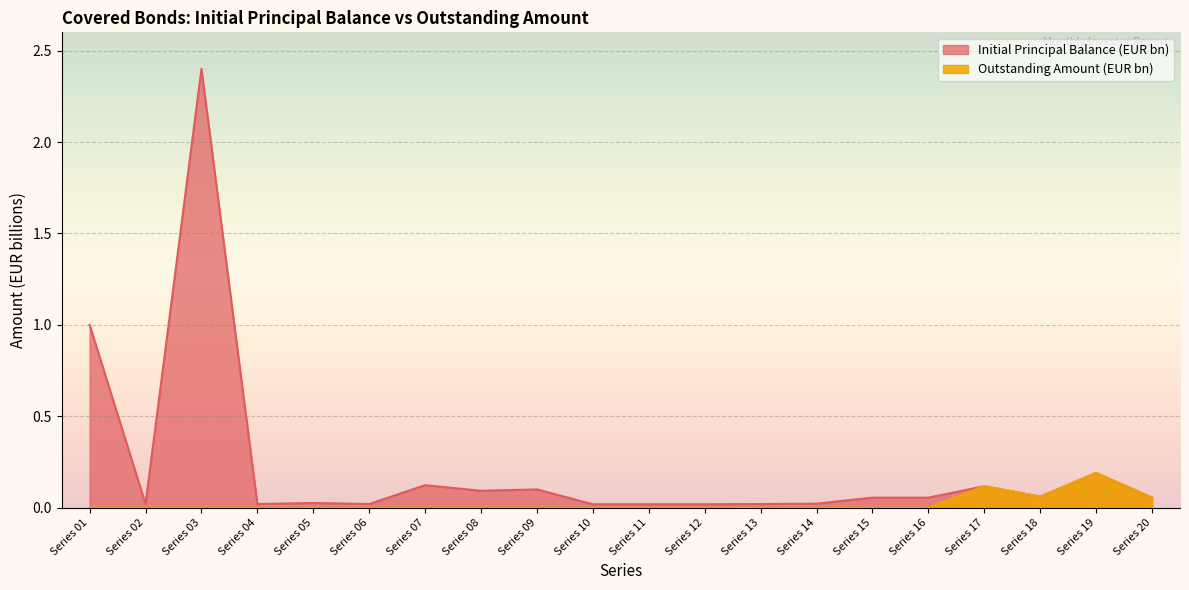

At which category does the chart reach its minimum across all series?

Series 01